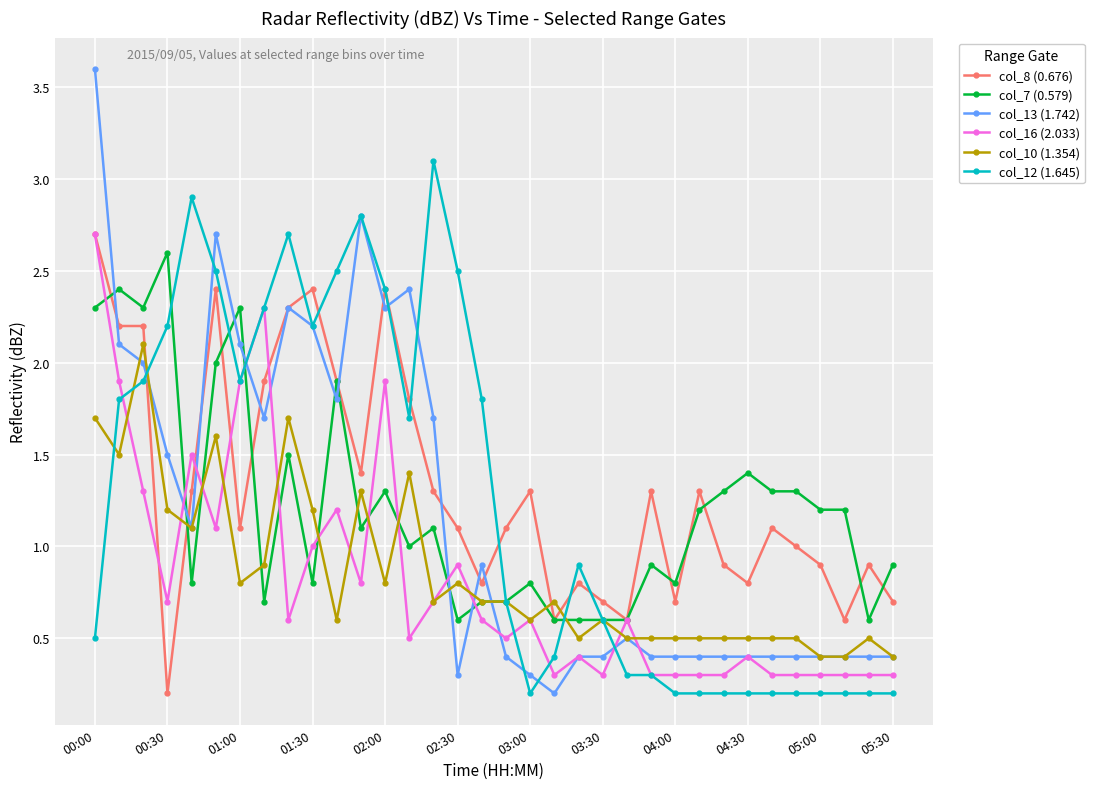

True or false: col_8 (0.676) has more than 0 points higher than both neighbors.

True